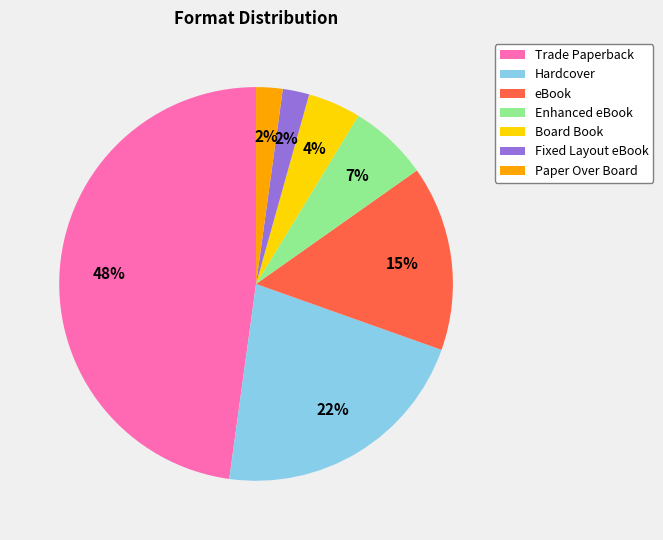

Which category has the biggest portion of the pie?

Trade Paperback